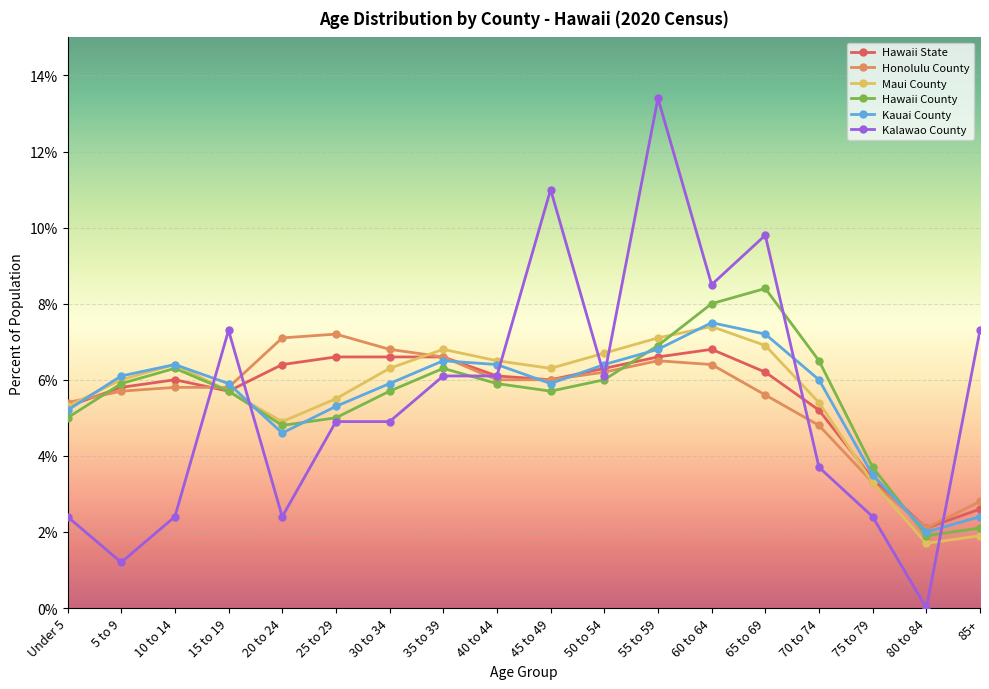

What are all the series names shown in the legend?

Hawaii State, Honolulu County, Maui County, Hawaii County, Kauai County, Kalawao County